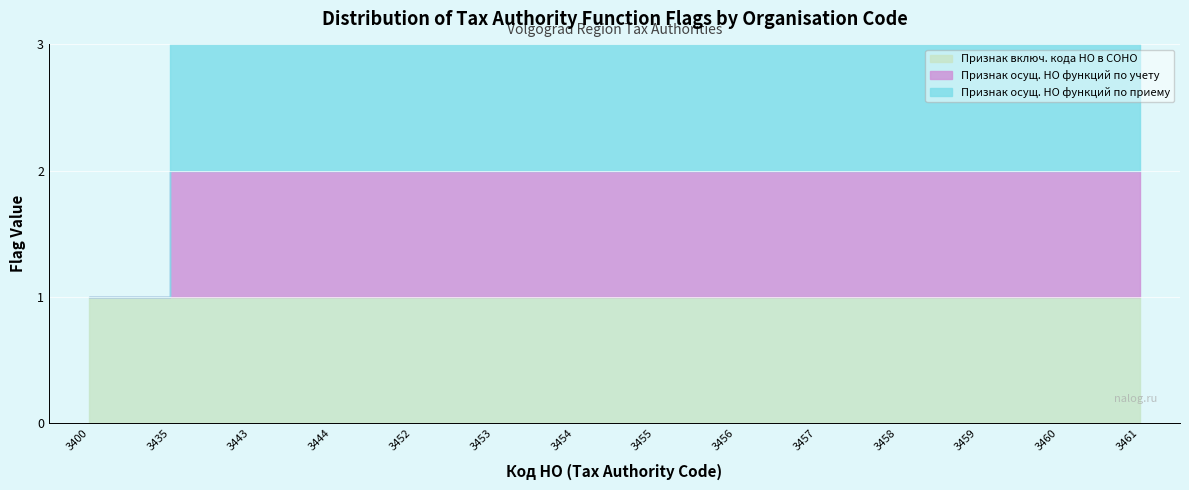

At which label is Признак включ. кода НО в СОНО closest to 1?

3400